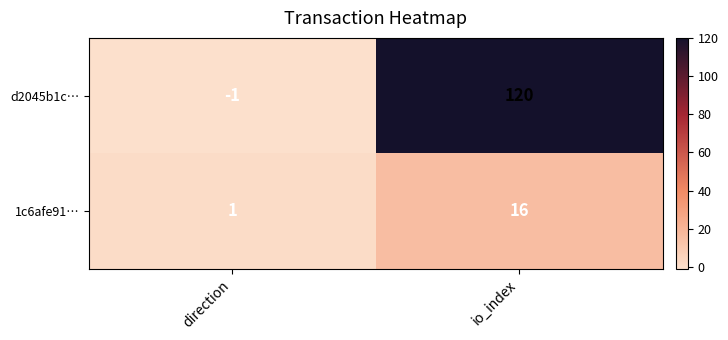

Reading left to right, what are all the values shown in this chart?

d2045b1c…: direction=-1	io_index=120
1c6afe91…: direction=1	io_index=16